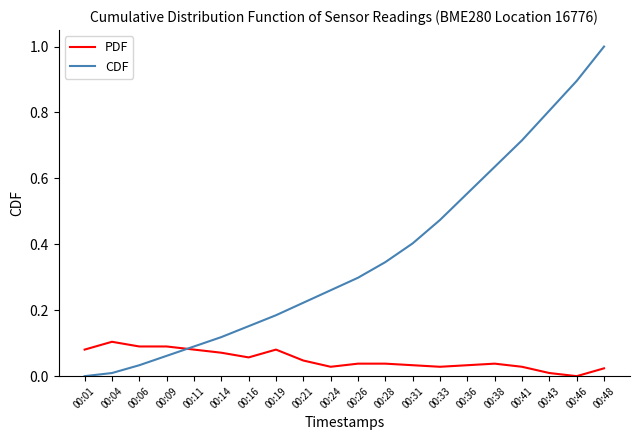

Is it true that PDF equals 0.0 at 00:48?

True